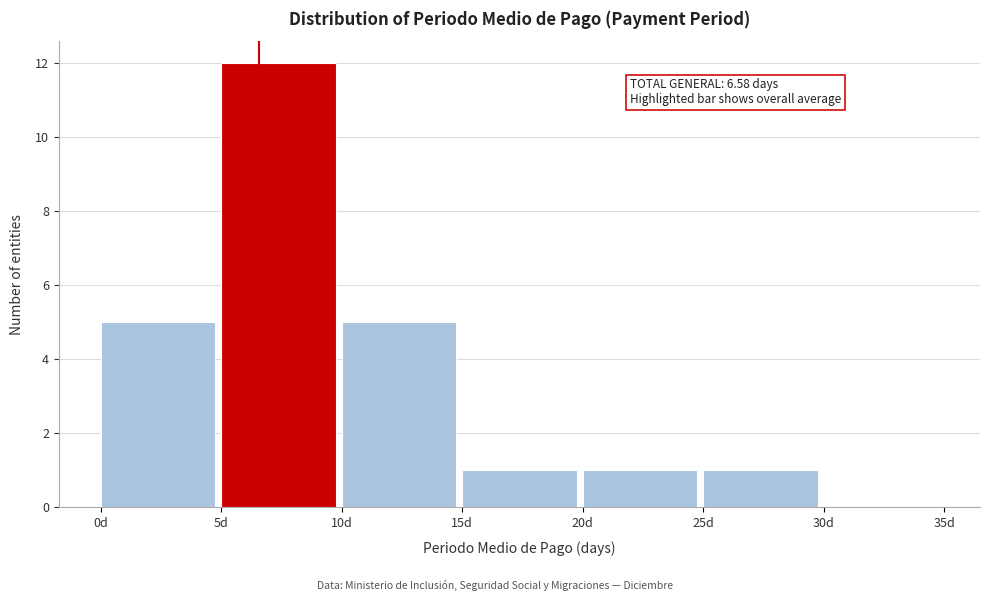

Which range on the x-axis has the tallest bar?

5 to 10